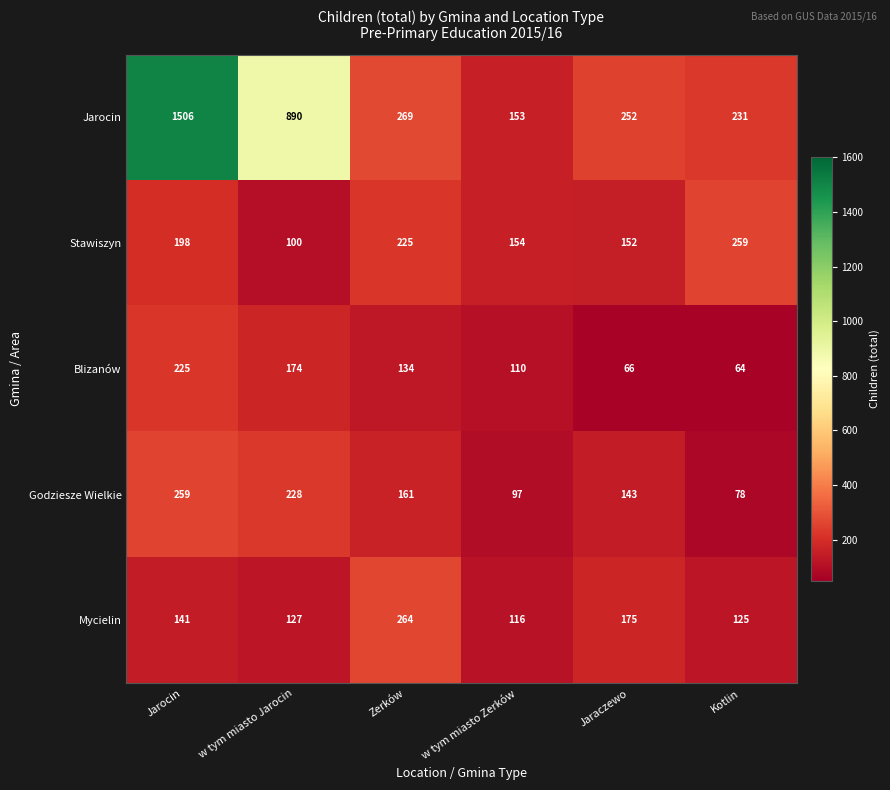

What is the sum of the Mycielin values at w tym miasto Zerków and Zerków?

380